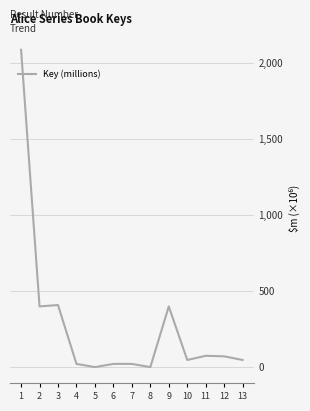

What is the ratio of the value at 1 to the value at 12?

28.9